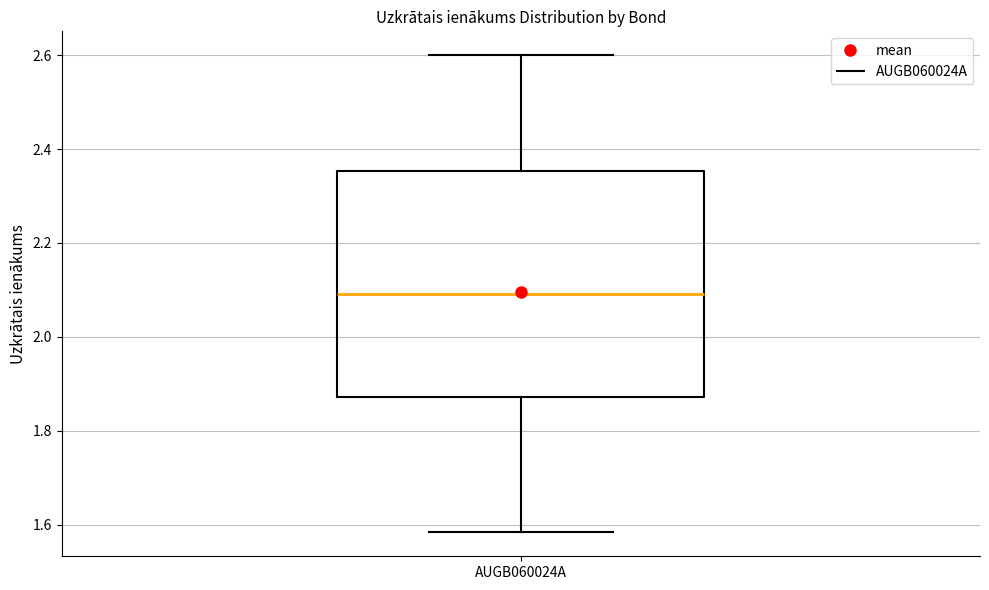

Read this box plot against the y-axis: the position of the median line, the range covered by the box, and the ends of both whiskers. The values are not printed on the chart, so give them approximately, as read against the axis.

median 2.10, box 1.88 to 2.36, whiskers 1.58 to 2.60